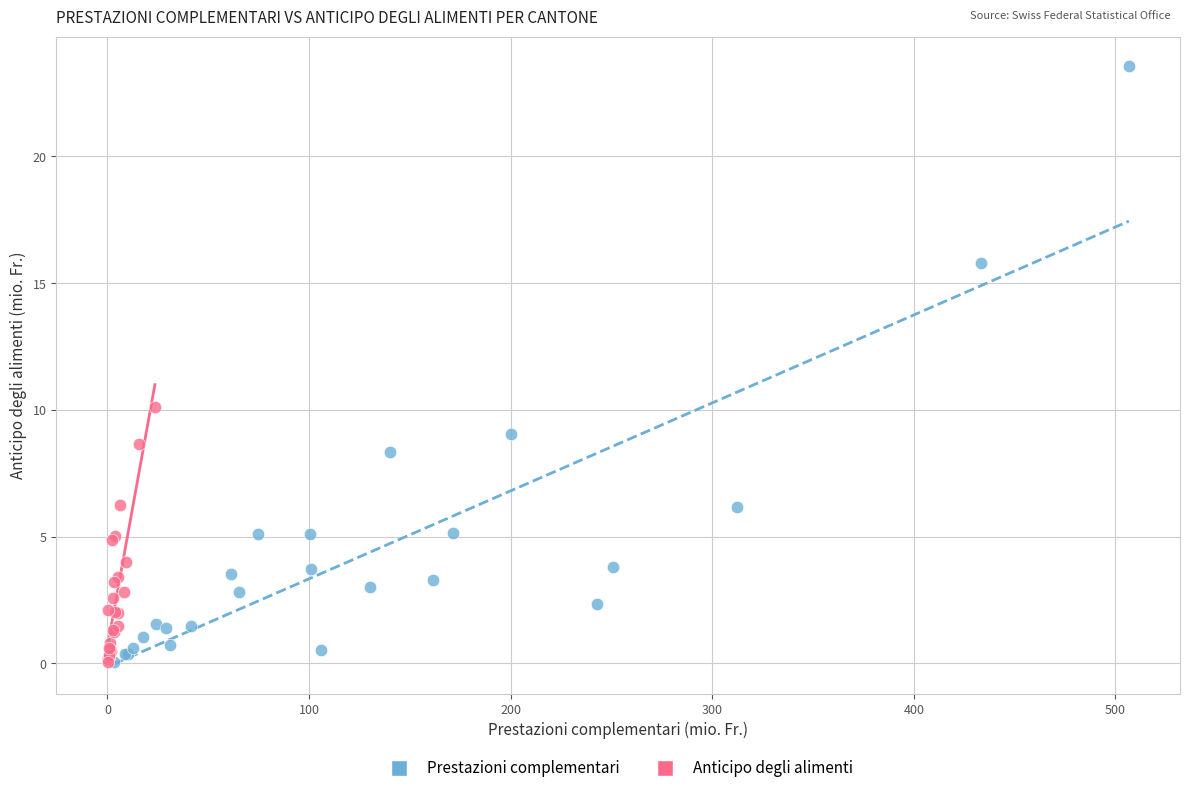

What are all the series names shown in the legend?

Prestazioni complementari, Anticipo degli alimenti